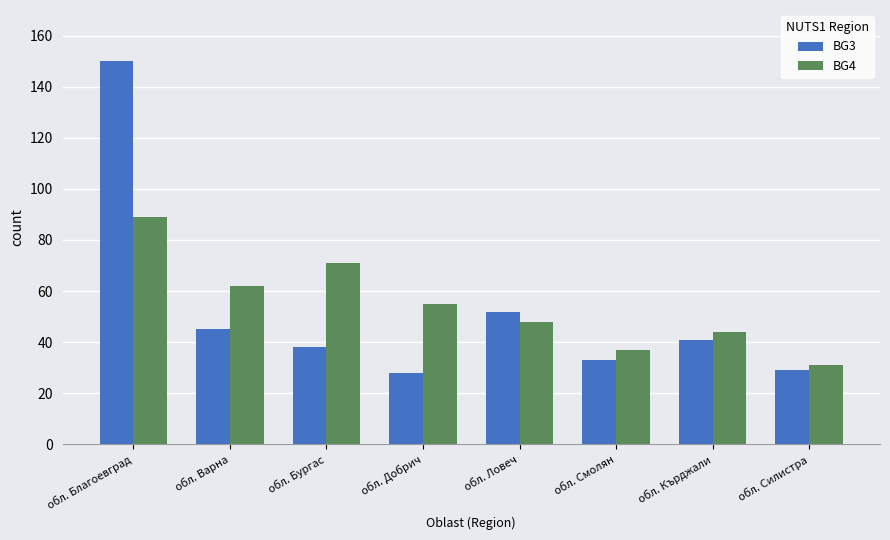

Between обл. Бургас and обл. Смолян, which series saw the biggest shift?

BG4